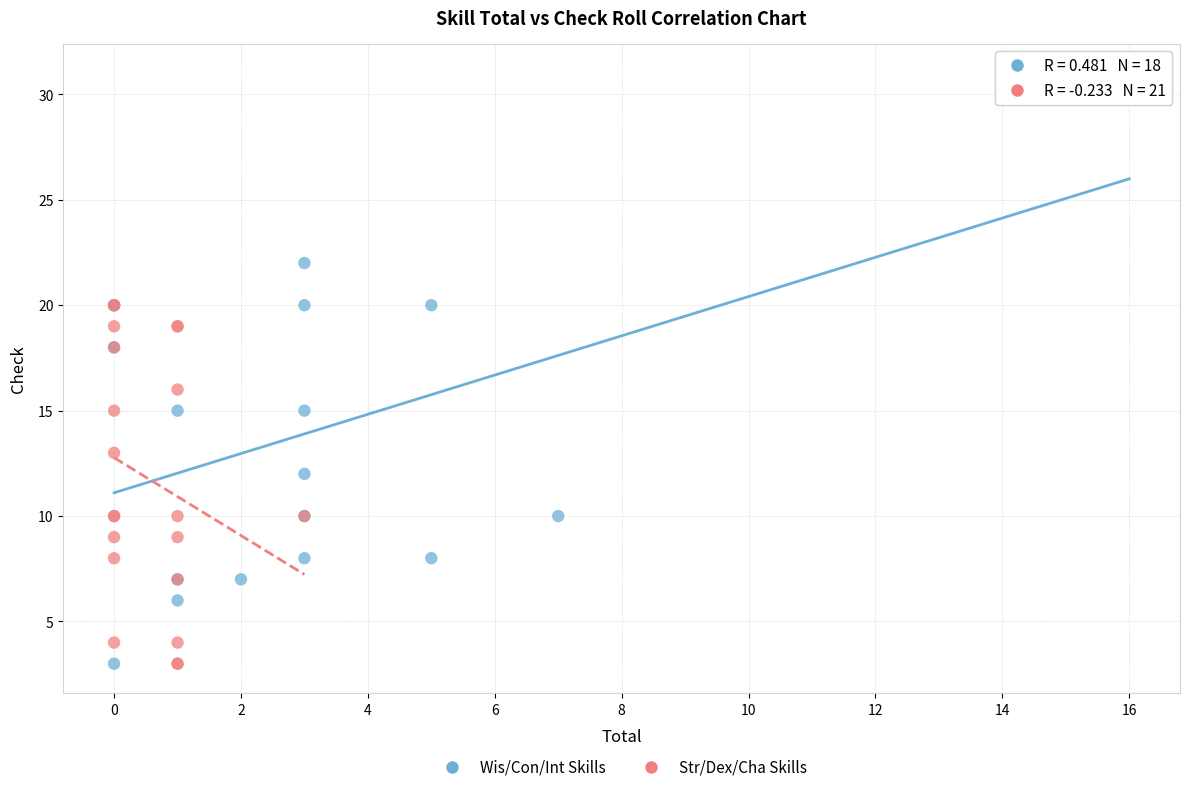

Which series reaches the maximum Y coordinate?

Wis/Con/Int Skills